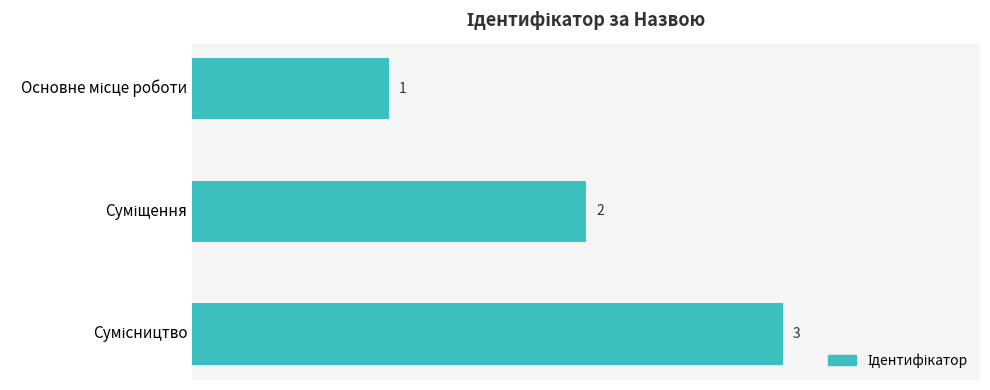

Count the values in the range 1 to 3.

3